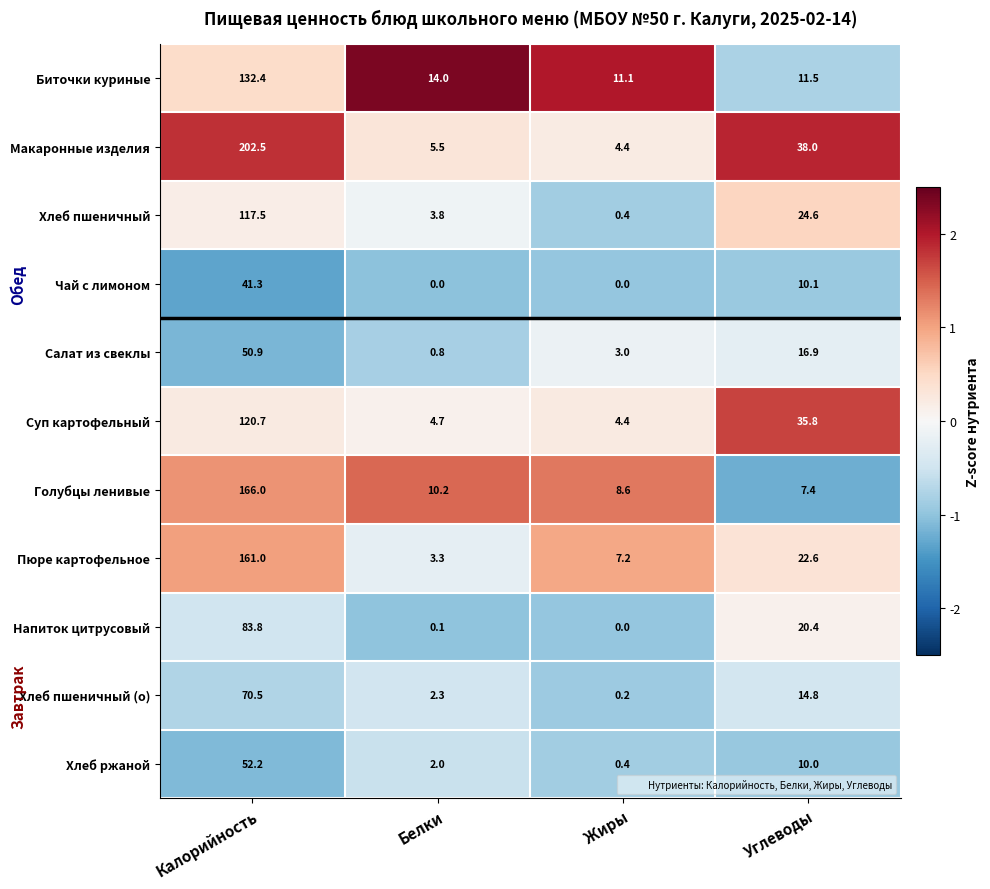

True or false: Макаронные изделия has a value of 9.8 at Белки.

False